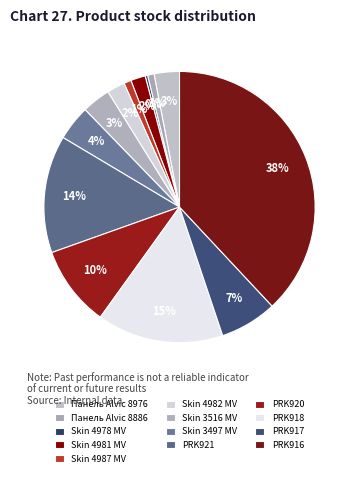

True or false: PRK918 accounts for 9% of the total.

False